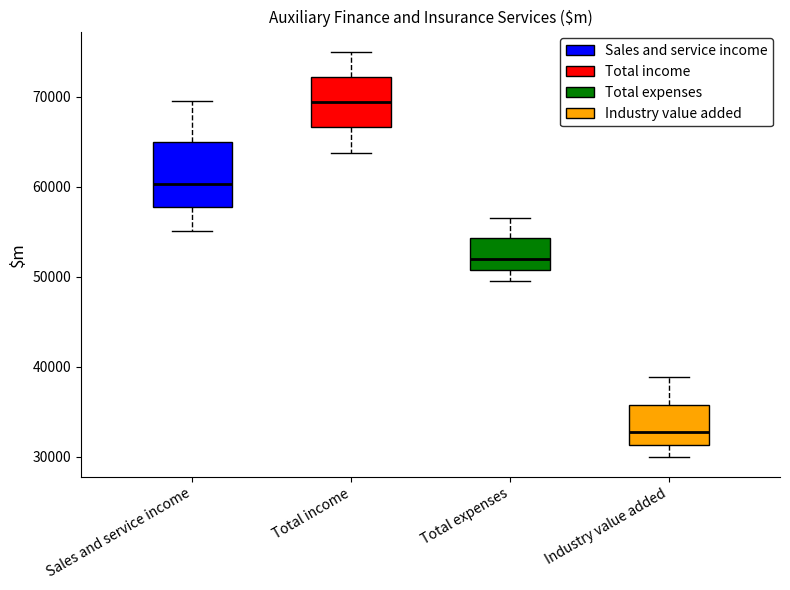

Which box is the tallest, from its lower edge to its upper edge?

Sales and service income